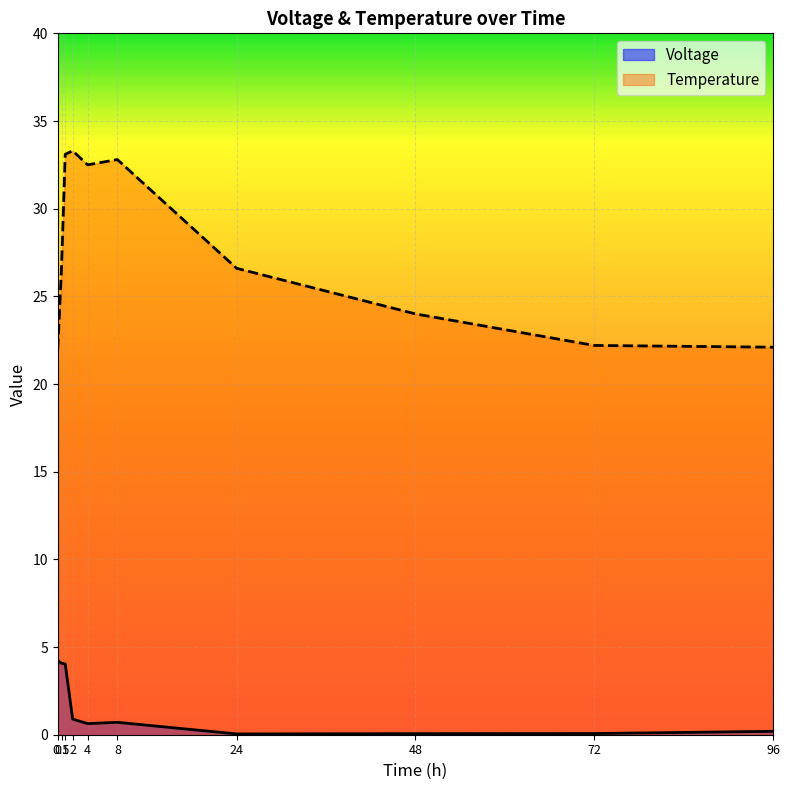

Reading left to right, what are all the values shown in this chart?

Voltage: 0=4.2	0.5=4.1	1=4.0	2=0.9	4=0.6	8=0.7	24=0.0	48=0.1	72=0.1	96=0.2
Temperature: 0=22.0	0.5=26.6	1=33.1	2=33.3	4=32.5	8=32.8	24=26.6	48=24.0	72=22.2	96=22.1